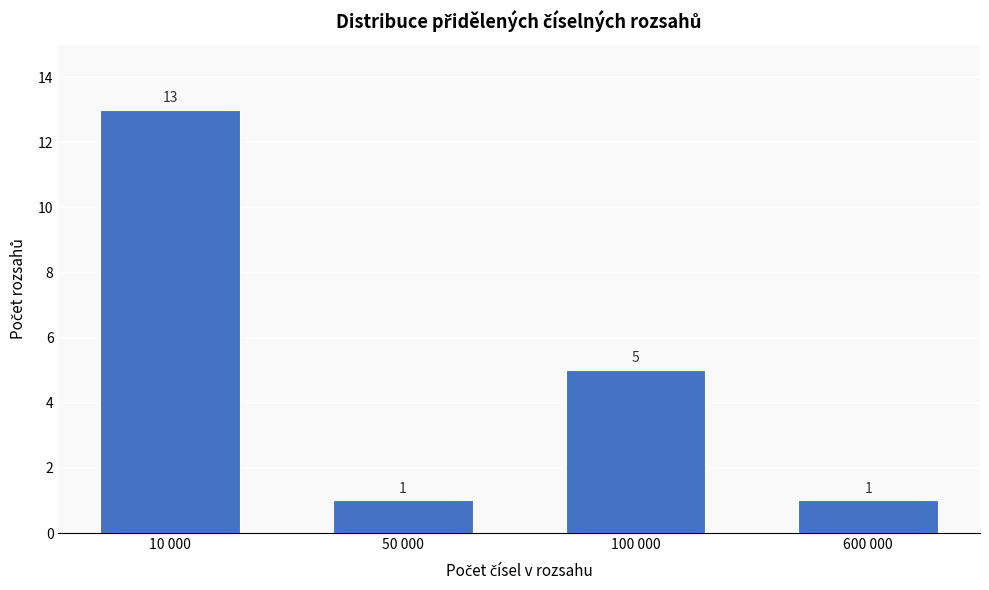

Reading left to right, list all the values displayed in this chart.

10 000=13	50 000=1	100 000=5	600 000=1